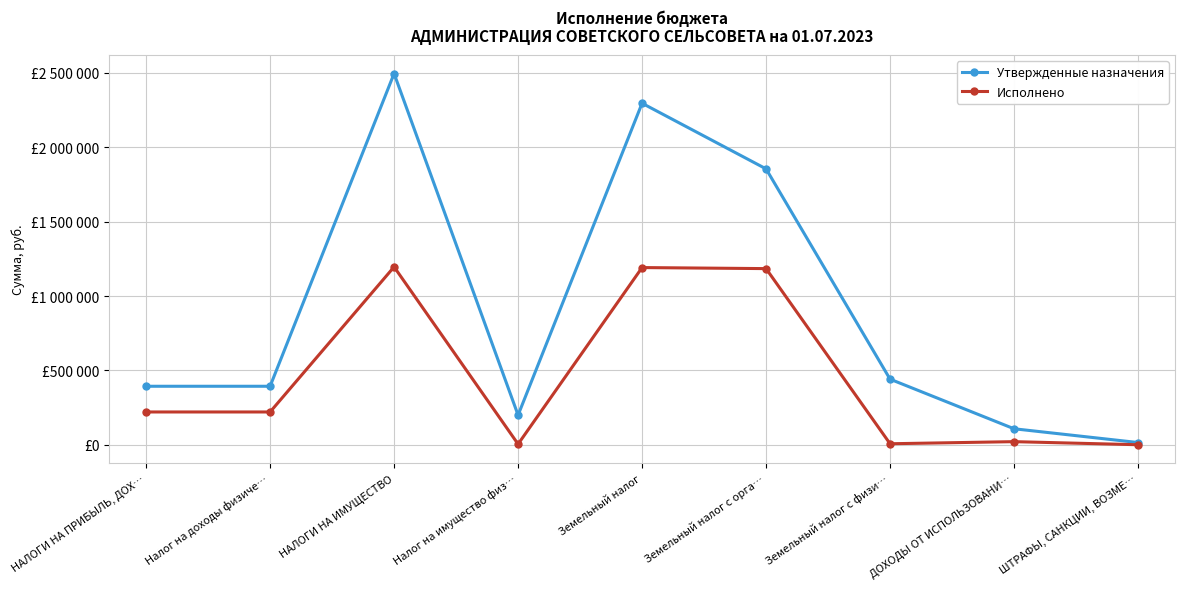

True or false: Утвержденные назначения and Исполнено intersect in this chart.

False